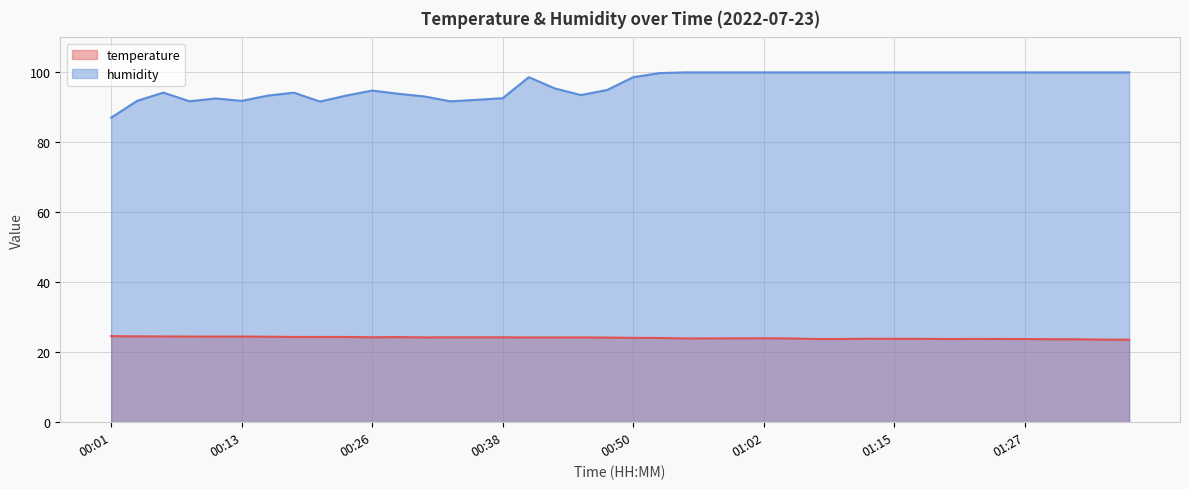

What position from the right is 00:53?

19